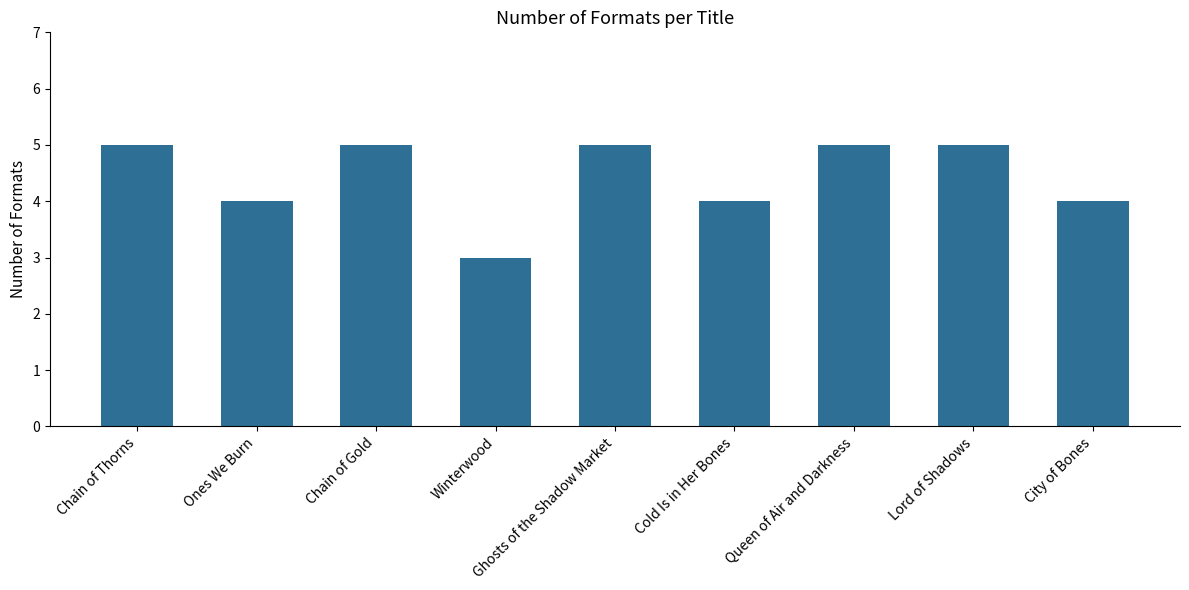

How many values are below 5?

4